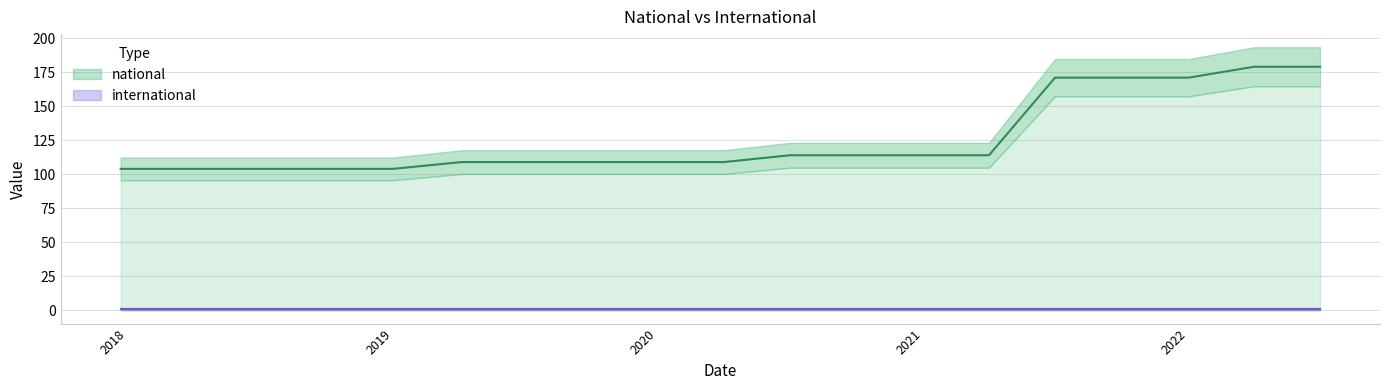

The chart shows a value of 39 at 2018-04-09. True or false?

False